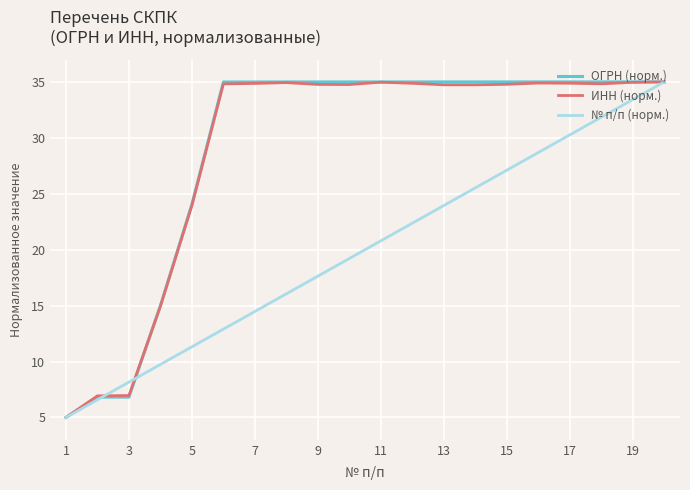

What is the difference between the maximum and minimum values in the ОГРН (норм.) series?

30.0